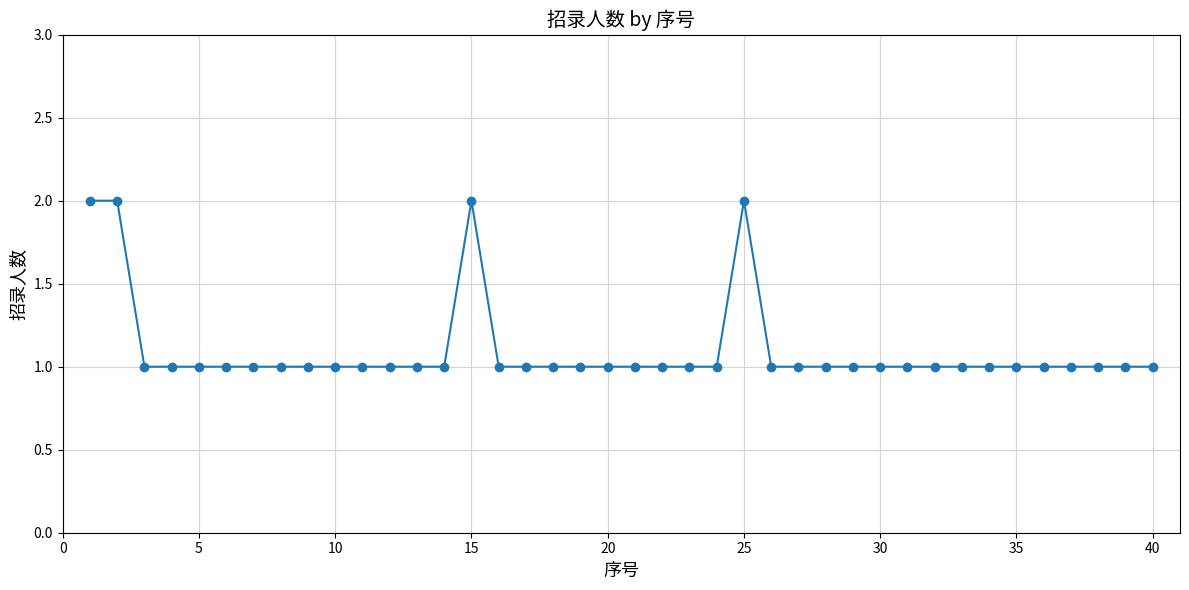

Is this an area chart (filled region under the line)?

No